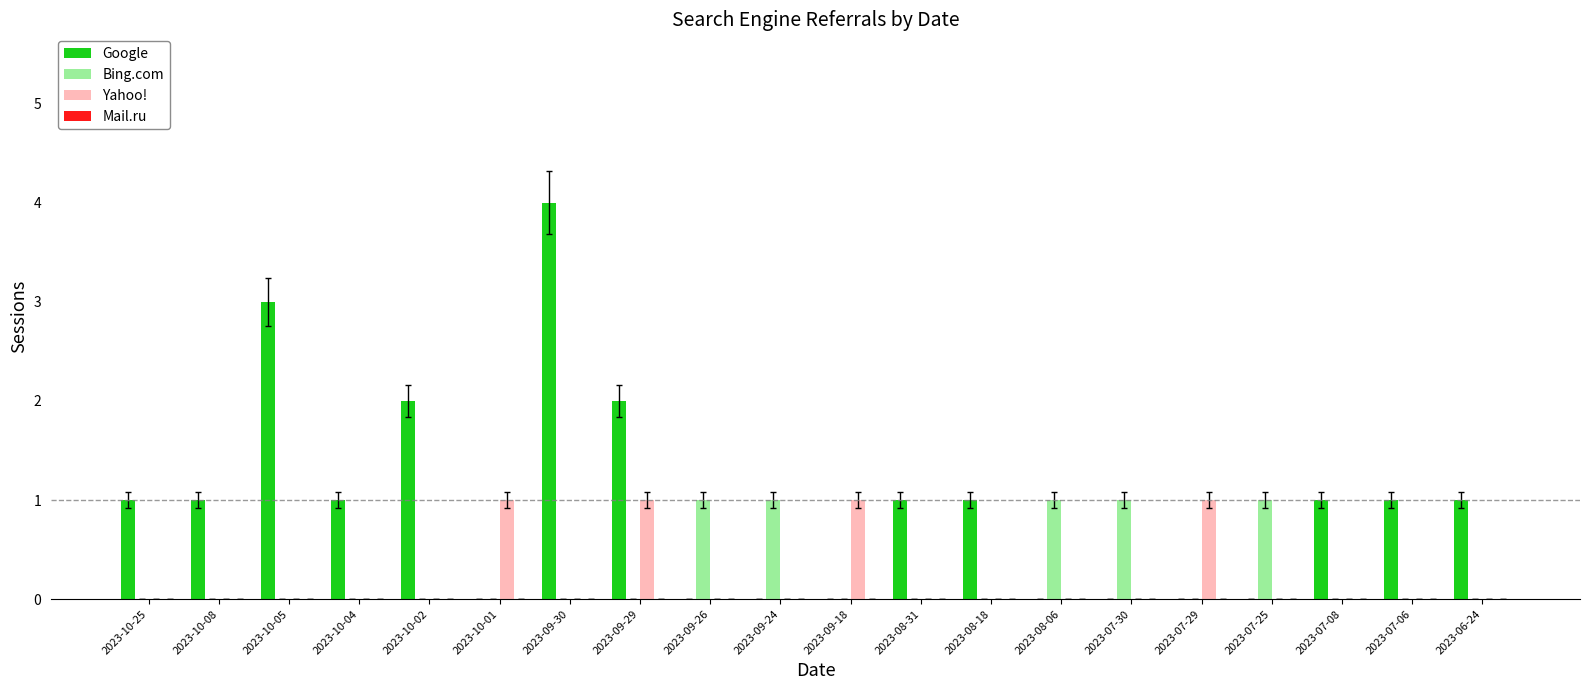

True or false: Google has a value of 1 at 2023-09-24.

False